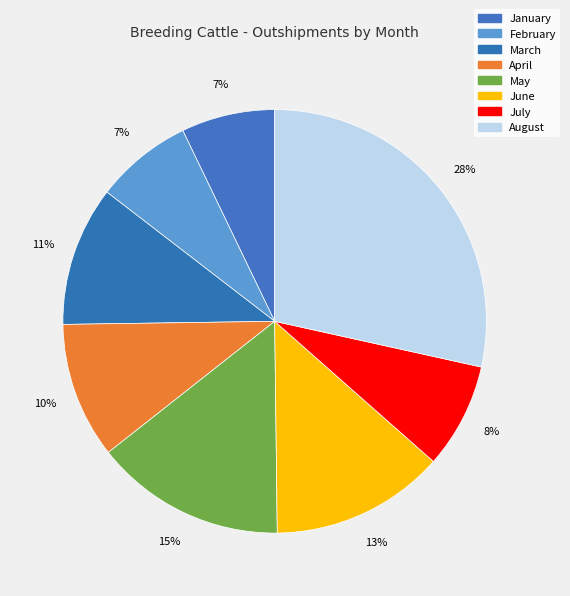

How many slices are in this pie chart?

8